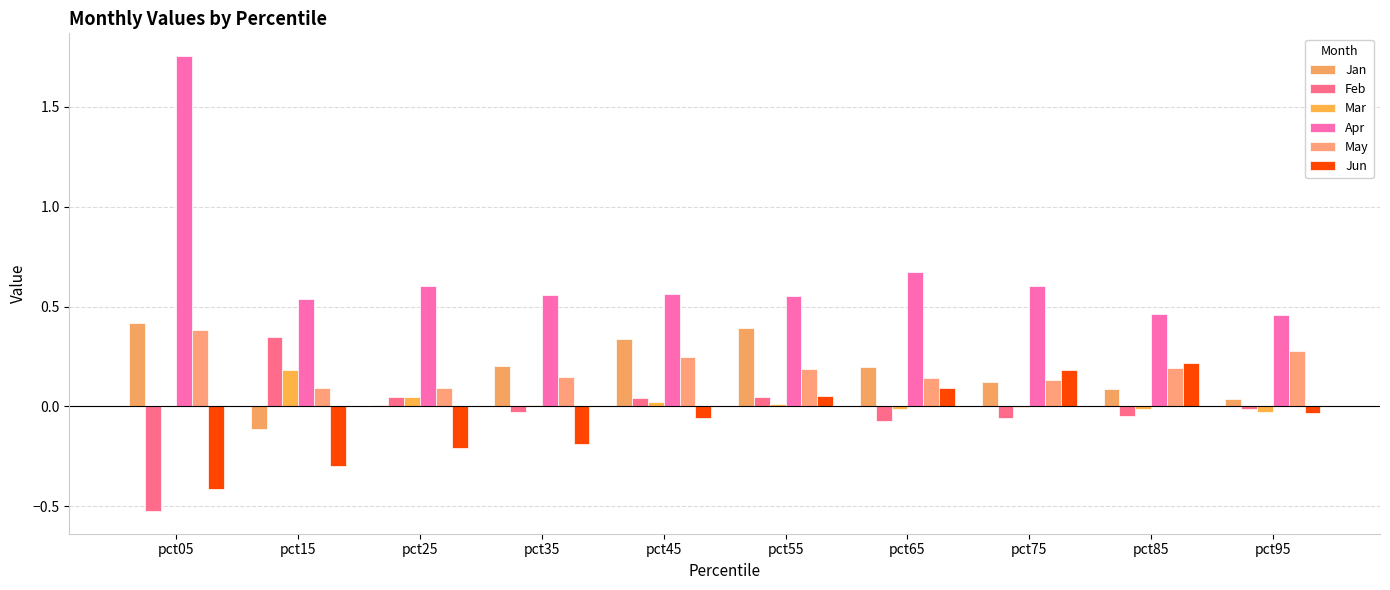

True or false: May has a value of 0.2 at pct05.

False